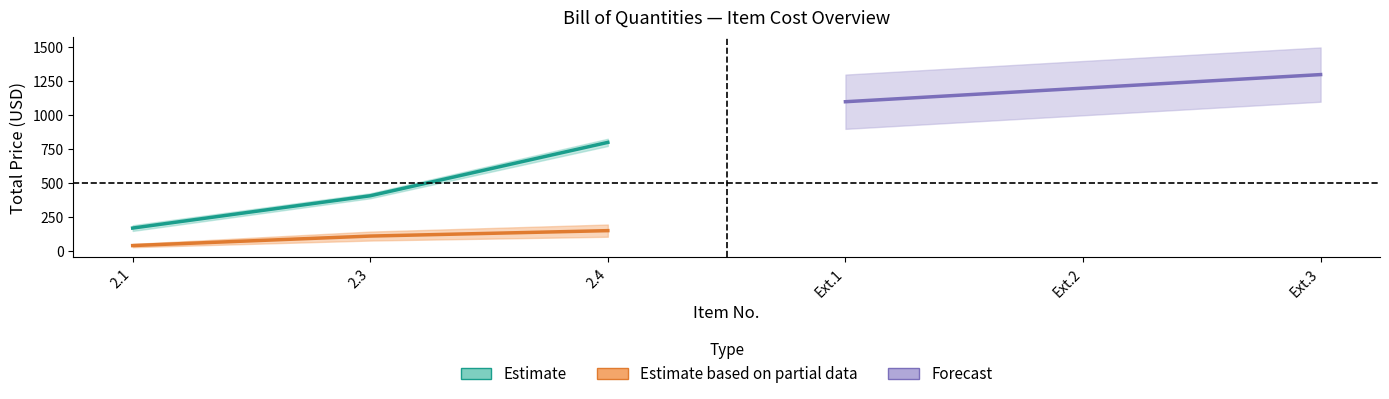

The Estimate series shows 407.0 at 2.3. True or false?

True